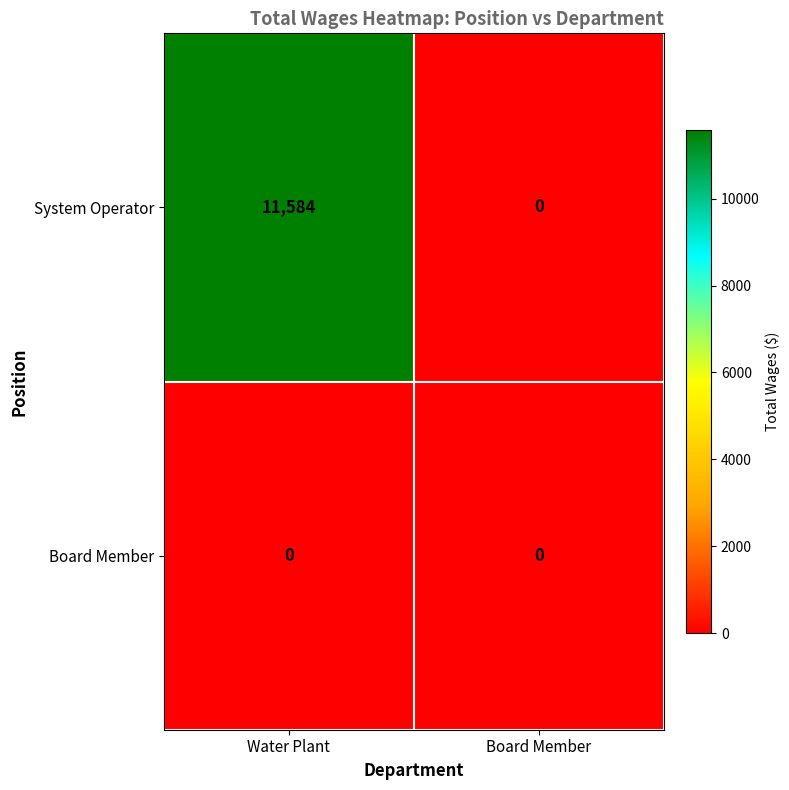

What is the difference between the highest and lowest values at Water Plant?

11584